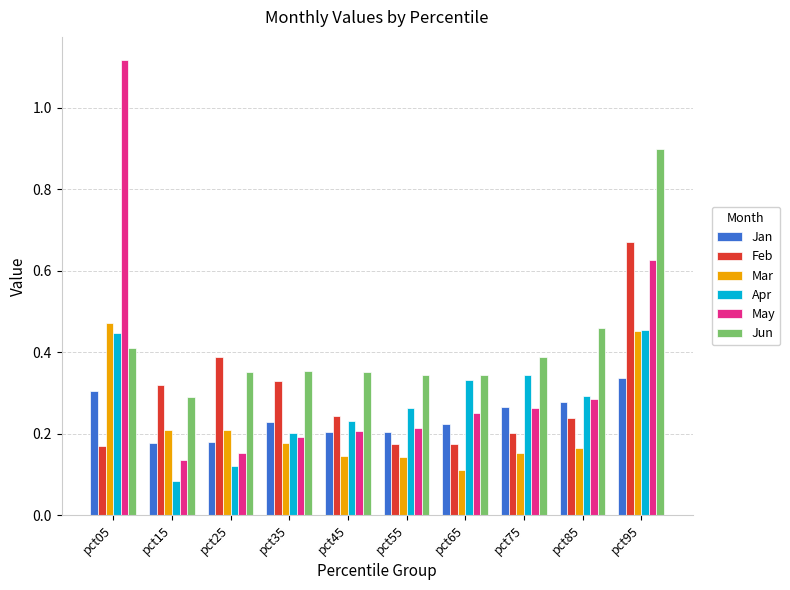

What is the difference between the May values at pct65 and pct05?

0.9